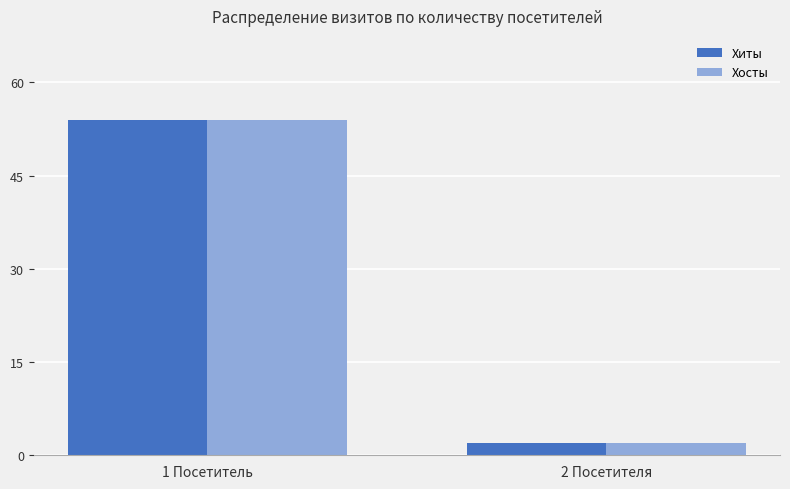

What is the smallest value displayed?

2